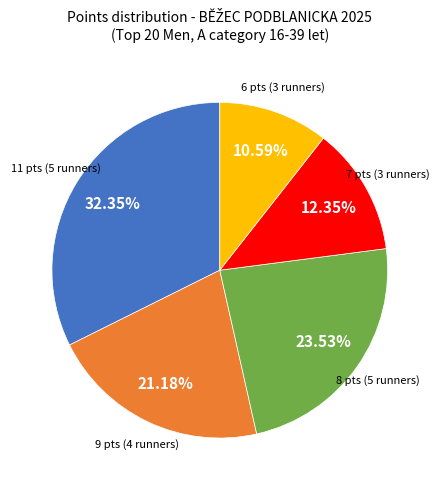

Does any single category account for the majority?

No